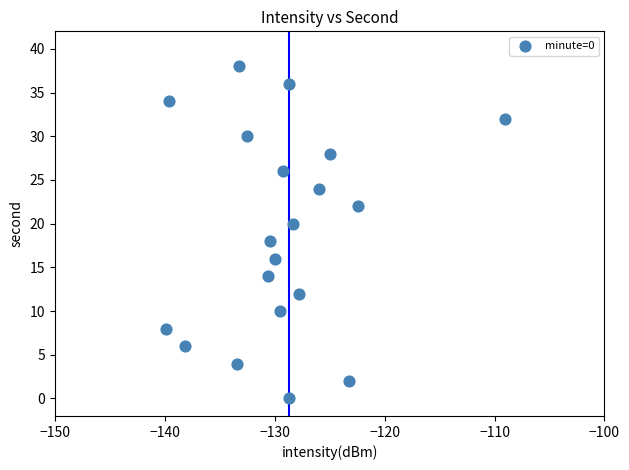

What is the range of Y values (max minus min)?

38